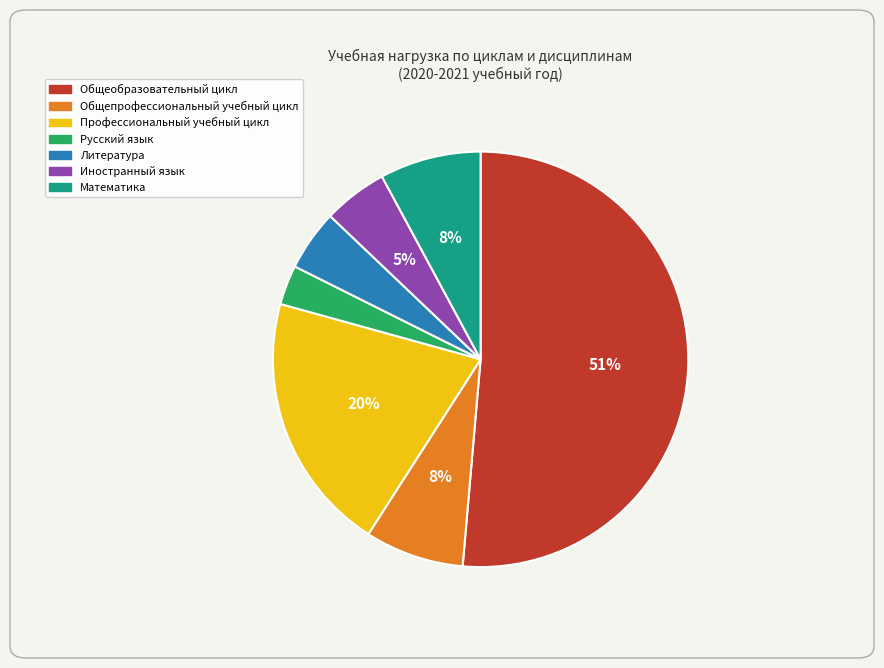

Which slice is the largest?

Общеобразовательный цикл